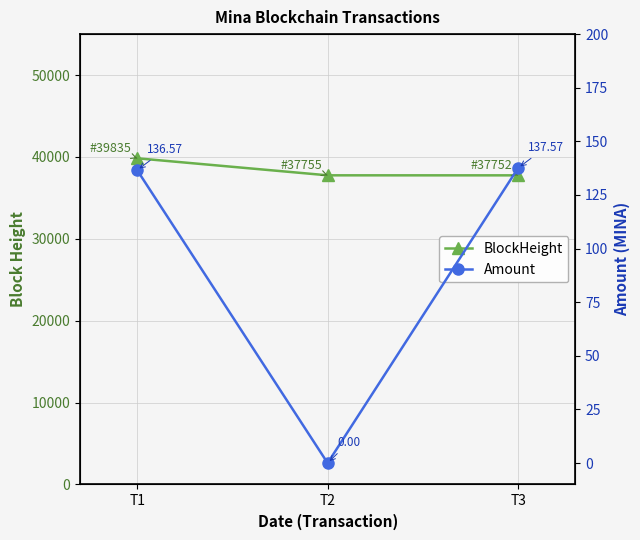

Is the value of BlockHeight at T1 greater than the value of Amount at T2?

Yes